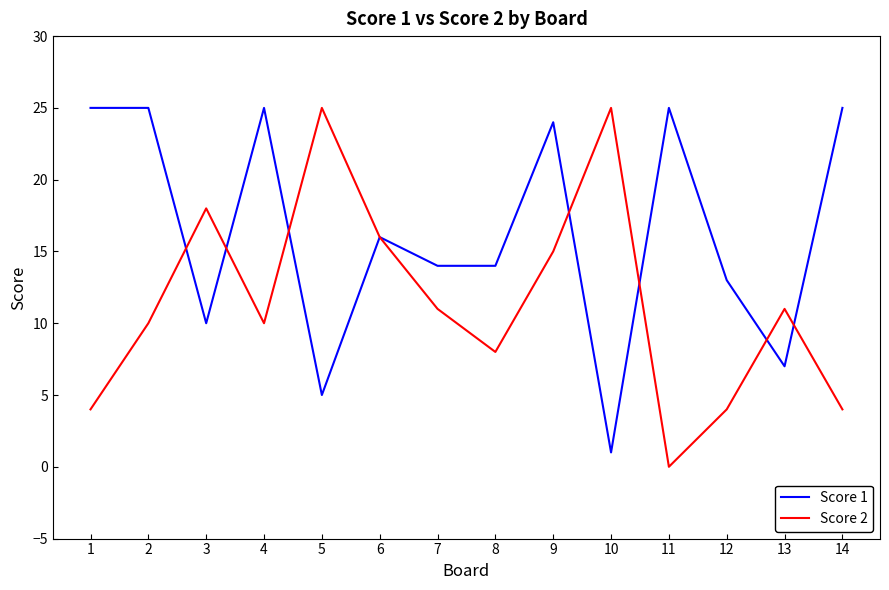

True or false: Score 2 and Score 1 cross at least once.

True